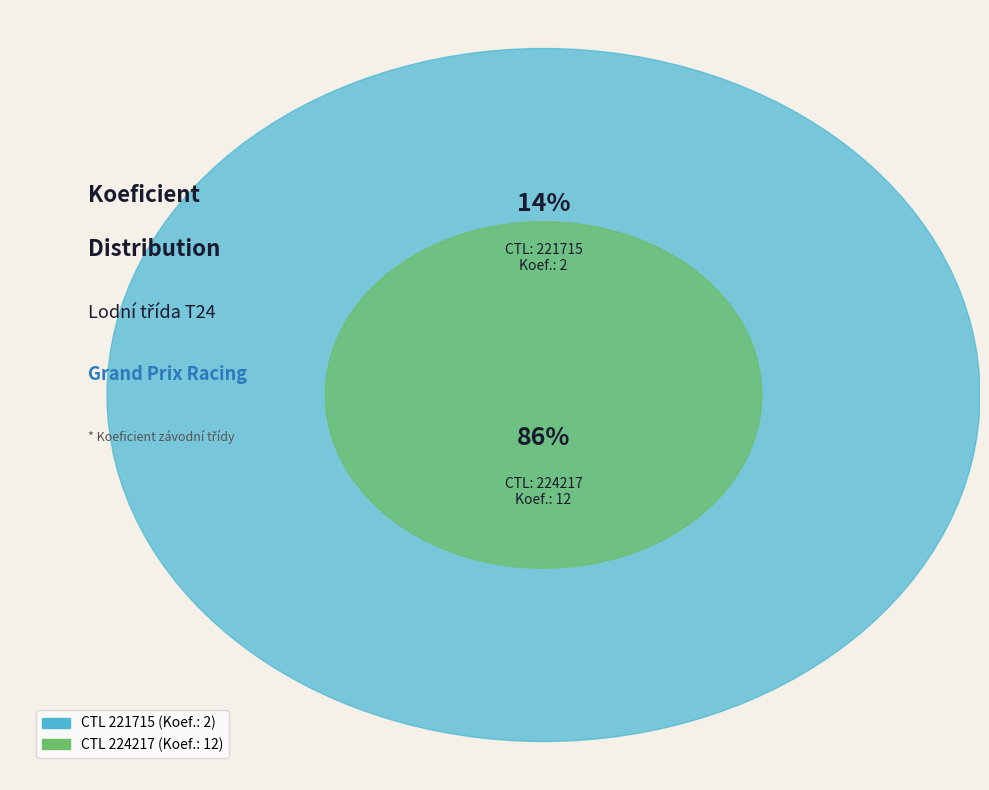

To the nearest percent, what percentage of the pie is 221715?

14%